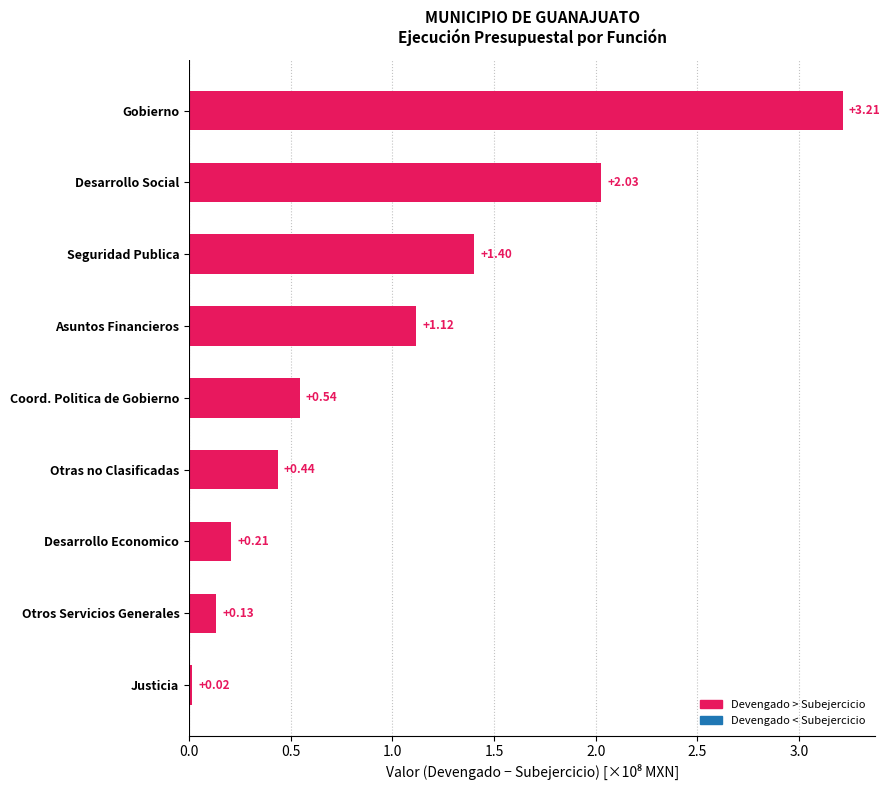

What is the difference between the values at Seguridad Publica and Gobierno?

1.8